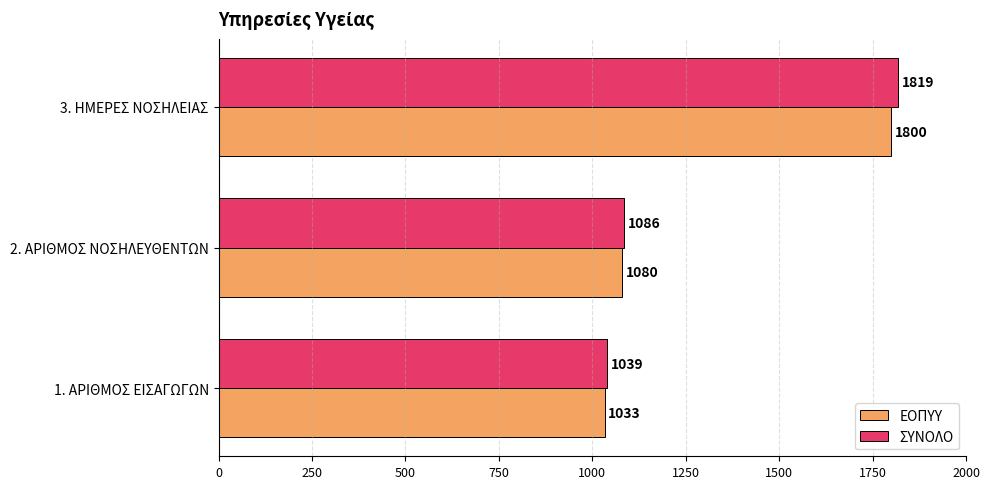

Rank the series by their average value, from highest to lowest.

ΣΥΝΟΛΟ, ΕΟΠΥΥ